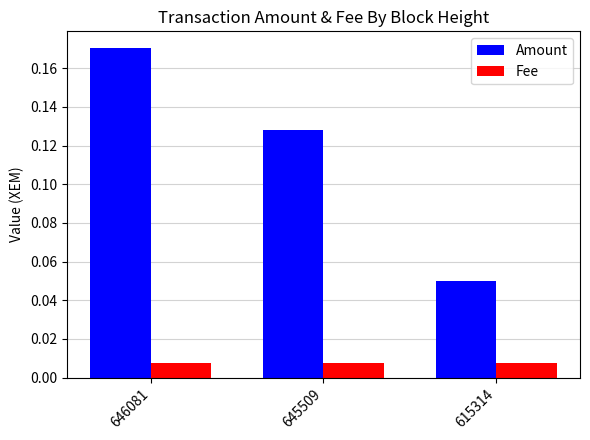

Rank the series by their maximum value, from lowest to highest.

Fee, Amount